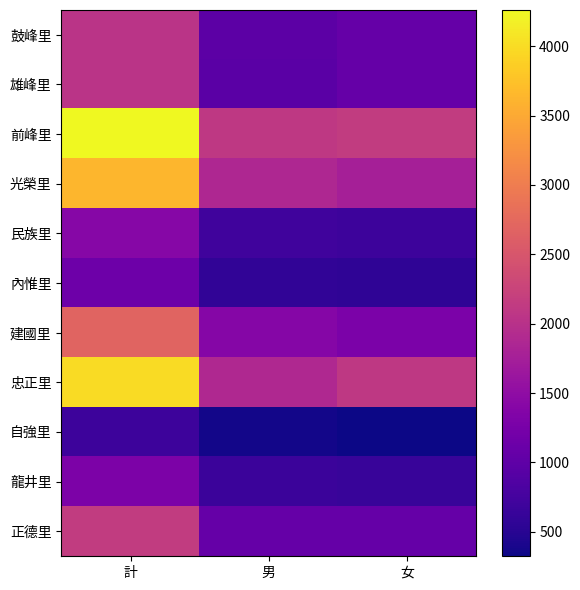

At how many categories does at least one series exceed 1499?

3